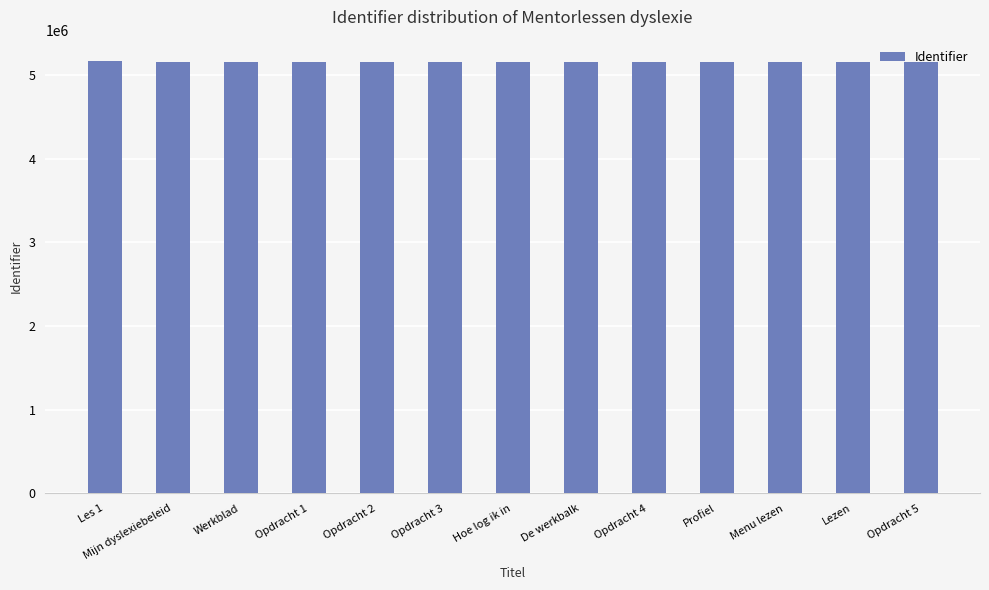

What is the minimum value shown in the chart?

5159564